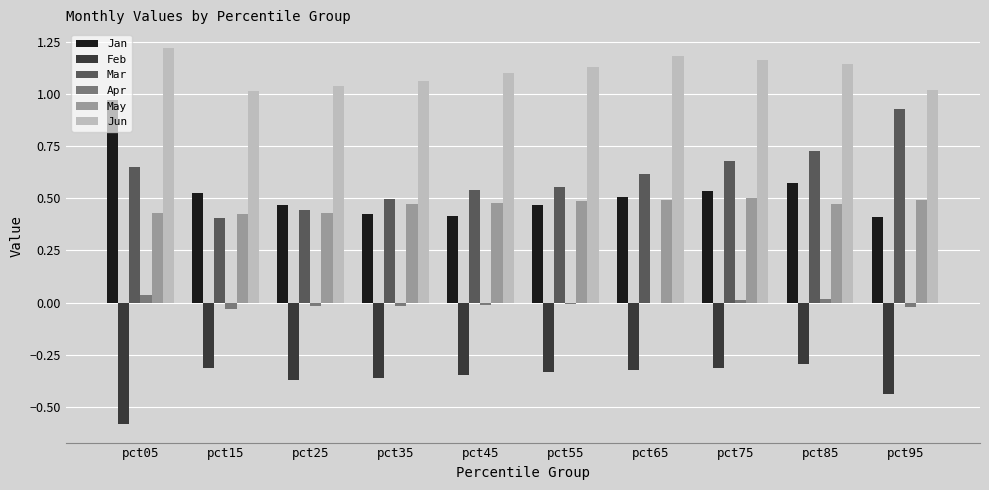

Is it true that Apr equals 0.0 at pct75?

True